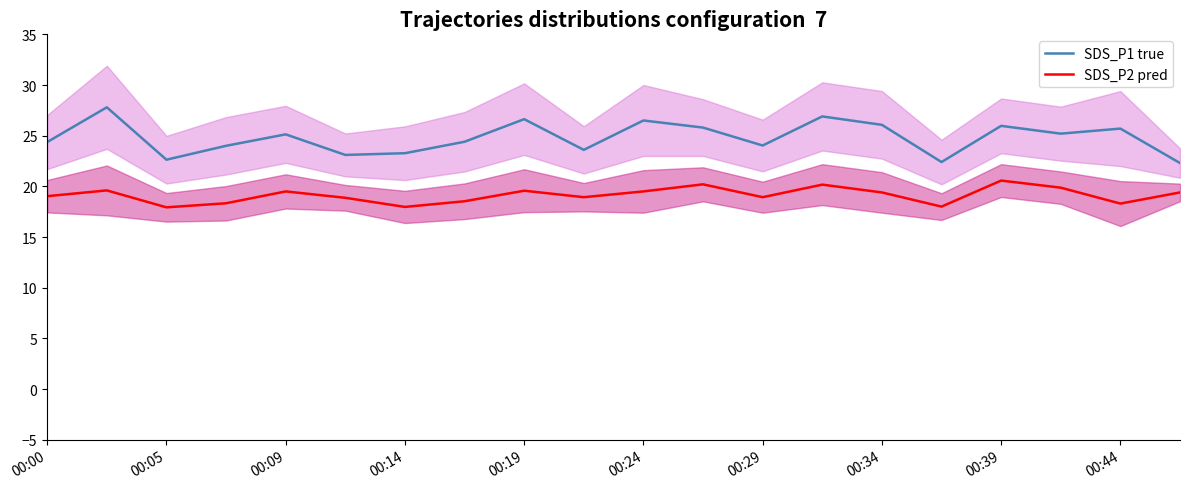

In SDS_P2 pred, how many points are lower than both neighbors (excluding endpoints)?

6